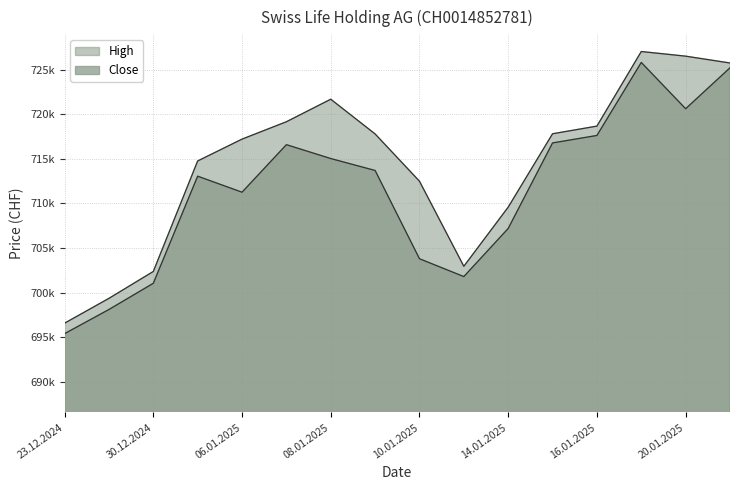

True or false: High and Close intersect in this chart.

False